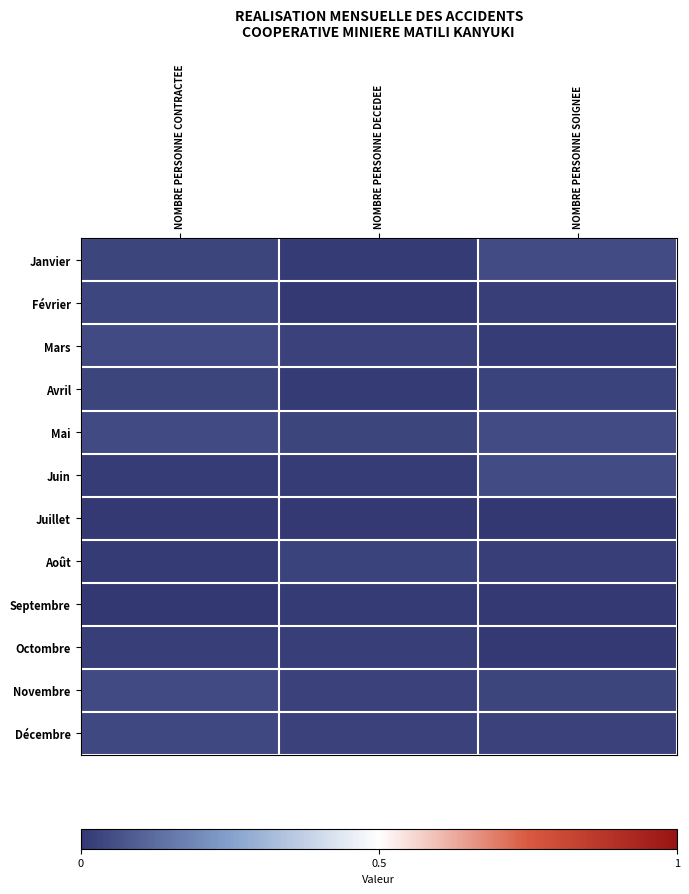

At how many categories does at least one series exceed 0?

3